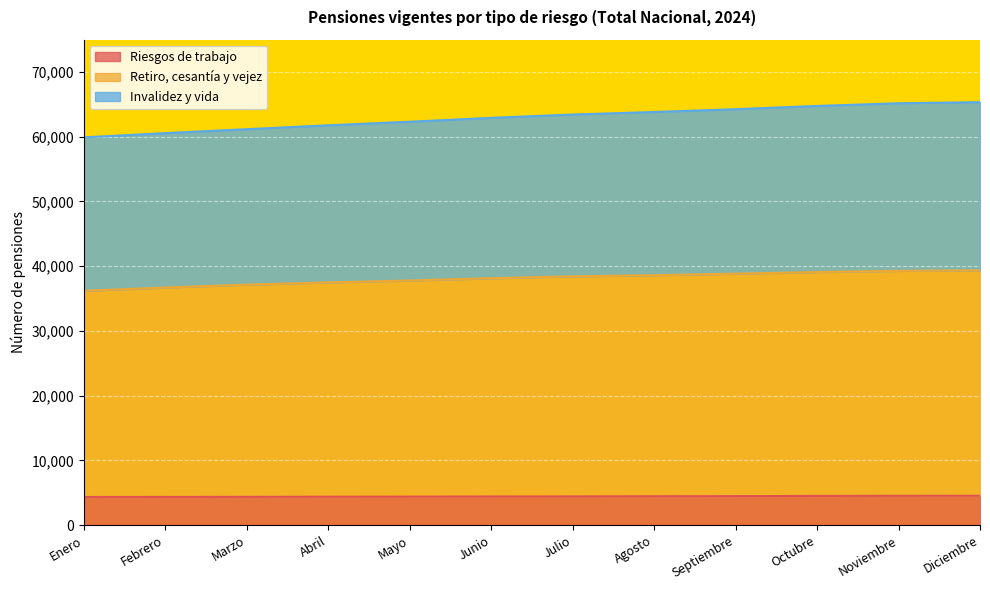

Count the number of categories in the chart.

12